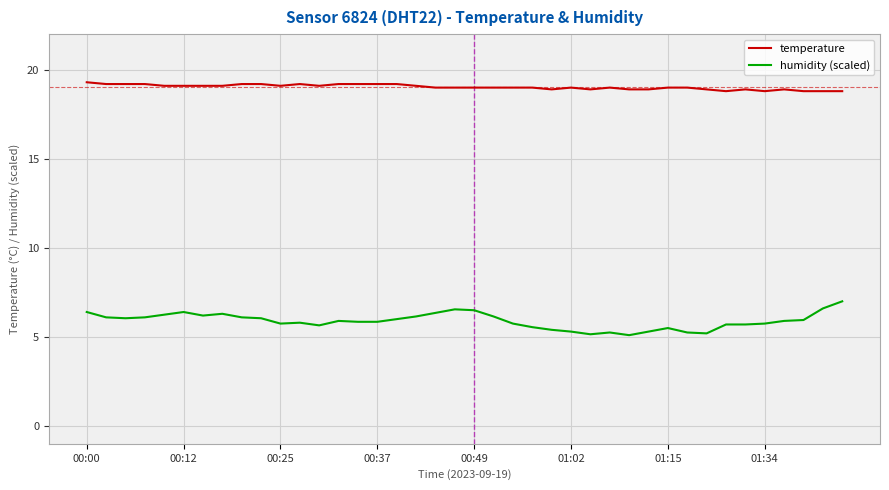

What is the difference between the maximum and minimum values in the humidity (scaled) series?

1.9